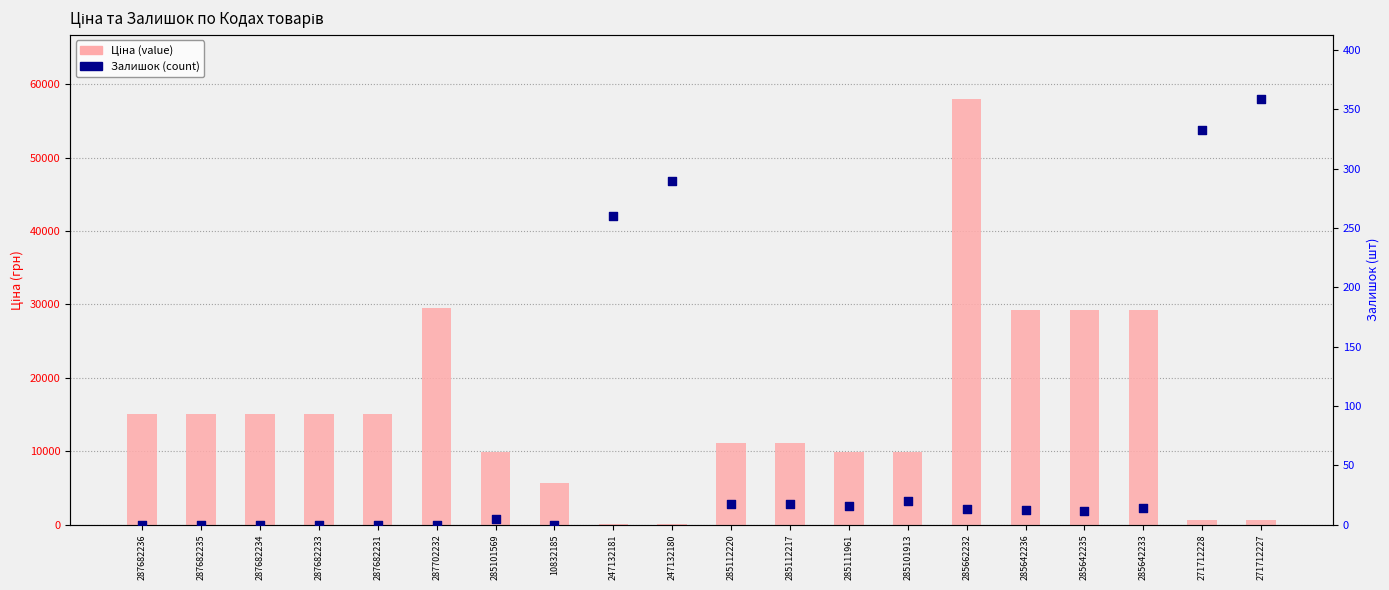

Which series has the widest spread of Y values?

Ціна